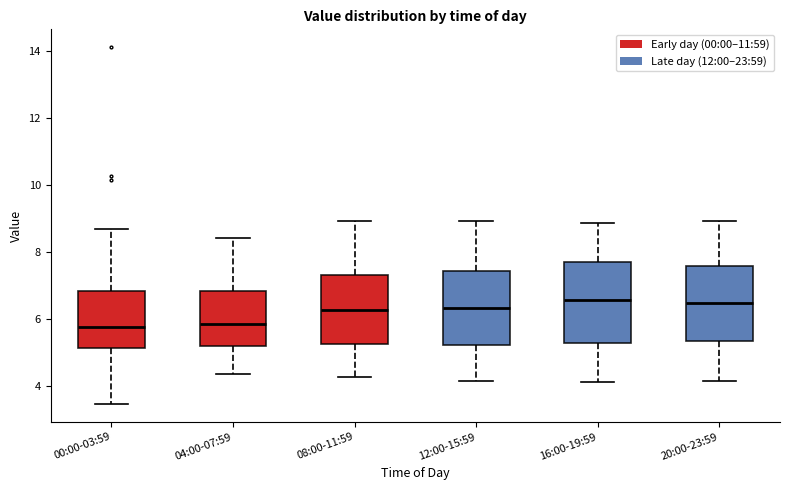

Reading left to right, transcribe this box plot: for each box, give where its median line is, the range the box spans, and where its two whiskers end, as read against the y-axis. The values are not printed on the chart, so give them approximately, as read against the axis.

00:00-03:59: median 5.8, box 5.2 to 6.8, whiskers 3.4 to 8.8
04:00-07:59: median 5.8, box 5.2 to 6.8, whiskers 4.4 to 8.4
08:00-11:59: median 6.2, box 5.2 to 7.4, whiskers 4.2 to 9.0
12:00-15:59: median 6.4, box 5.2 to 7.4, whiskers 4.2 to 9.0
16:00-19:59: median 6.6, box 5.4 to 7.6, whiskers 4.2 to 8.8
20:00-23:59: median 6.4, box 5.4 to 7.6, whiskers 4.2 to 9.0